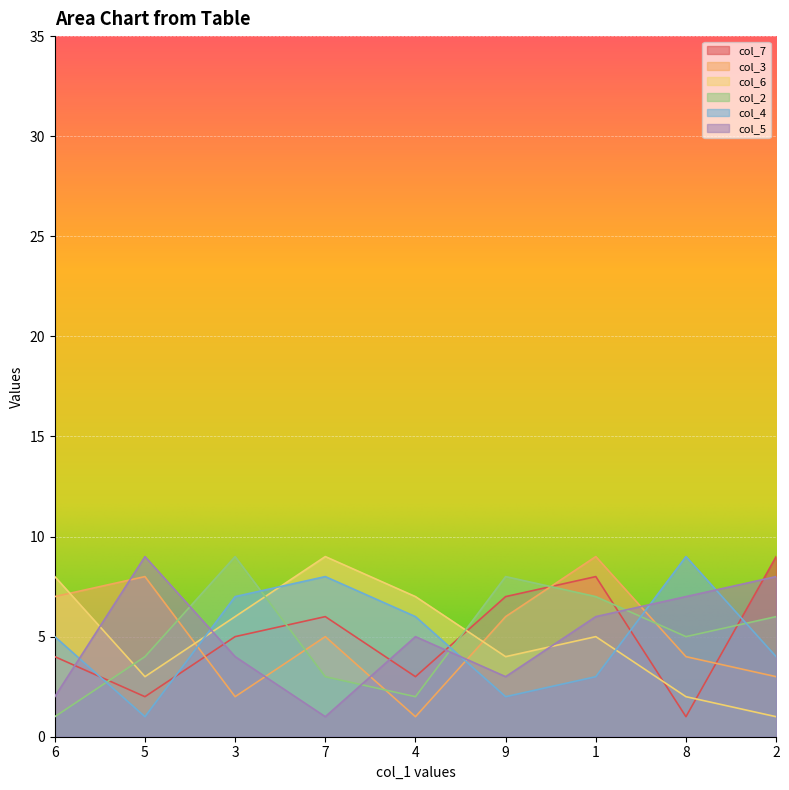

How many col_2 values are between 3 and 7?

5